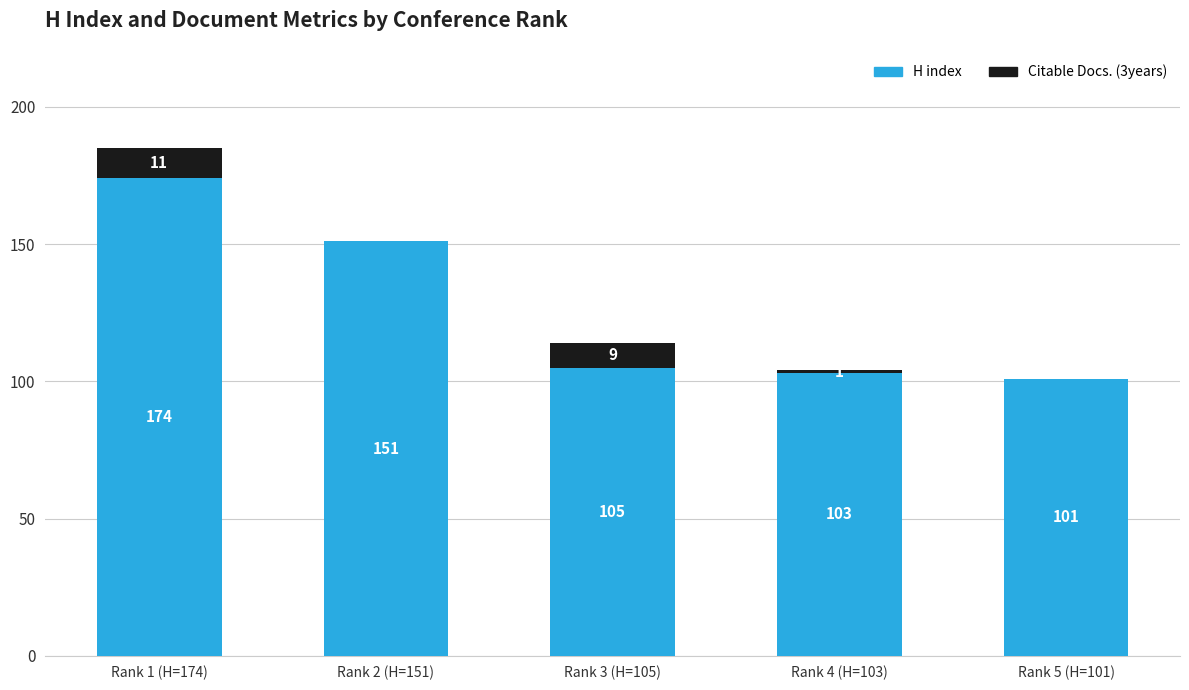

What is the total value across all series at Rank 1 (H=174)?

185